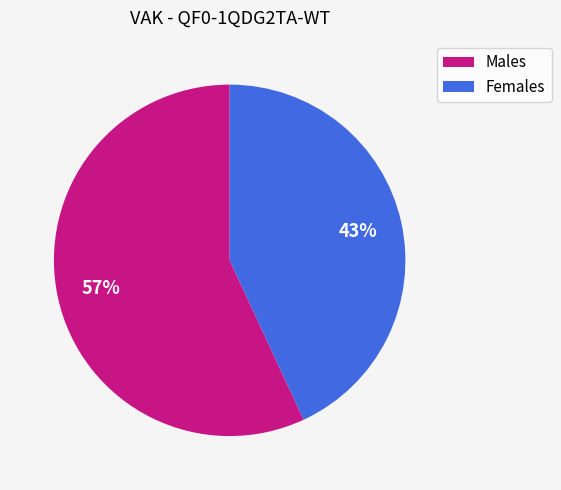

How many slices are in this pie chart?

2